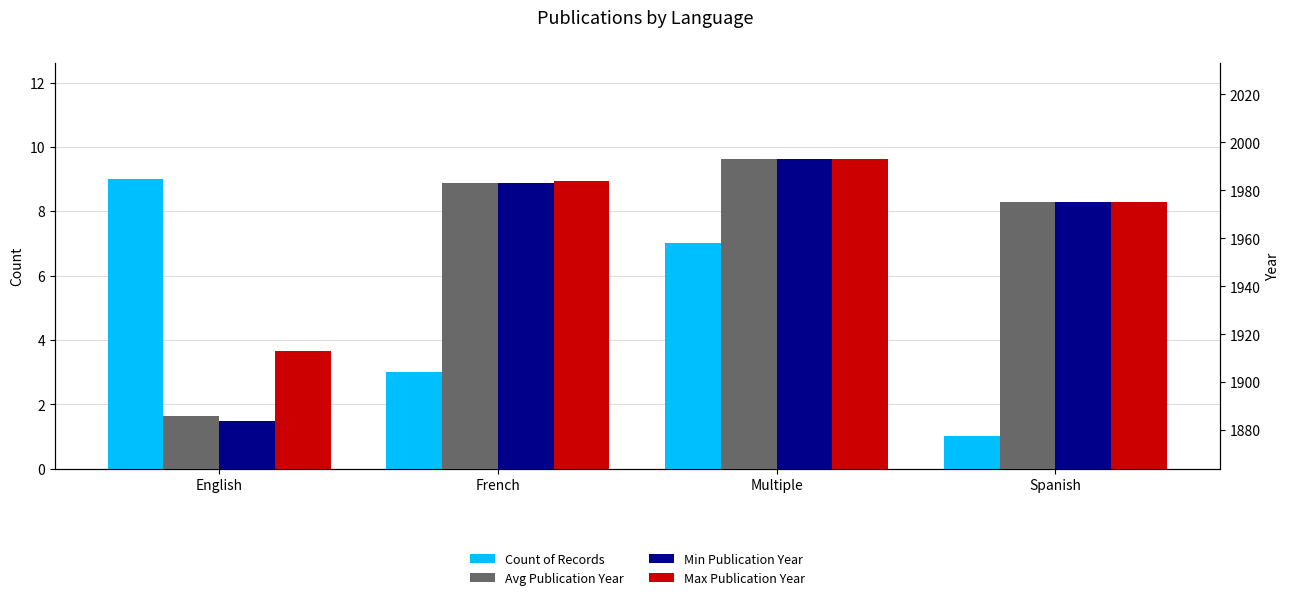

True or false: Count of Records has a value of 7 at Multiple.

True